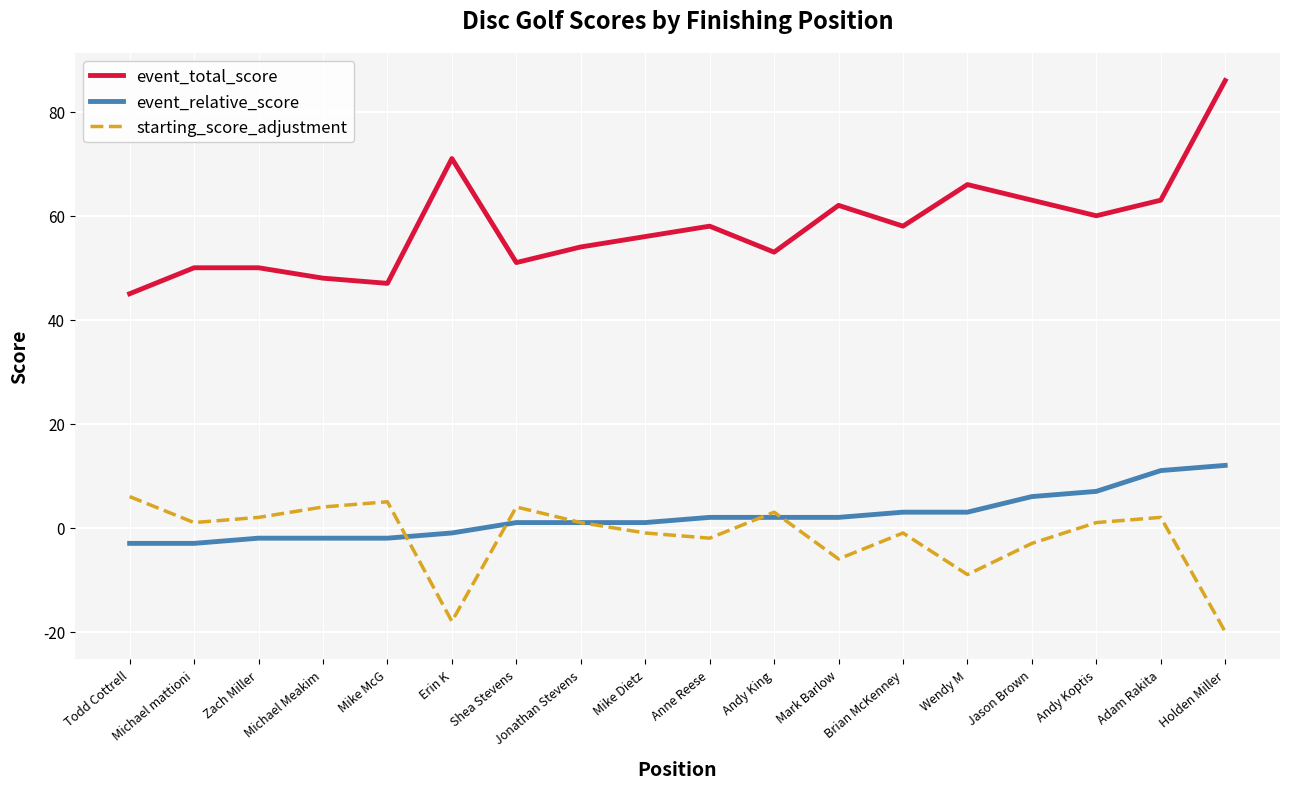

Reading right to left, what are all the values shown in this chart?

event_total_score: Holden Miller=86	Adam Rakita=63	Andy Koptis=60	Jason Brown=63	Wendy M=66	Brian McKenney=58	Mark Barlow=62	Andy King=53	Anne Reese=58	Mike Dietz=56	Jonathan Stevens=54	Shea Stevens=51	Erin K=71	Mike McG=47	Michael Meakim=48	Zach Miller=50	Michael mattioni=50	Todd Cottrell=45
event_relative_score: Holden Miller=12	Adam Rakita=11	Andy Koptis=7	Jason Brown=6	Wendy M=3	Brian McKenney=3	Mark Barlow=2	Andy King=2	Anne Reese=2	Mike Dietz=1	Jonathan Stevens=1	Shea Stevens=1	Erin K=-1	Mike McG=-2	Michael Meakim=-2	Zach Miller=-2	Michael mattioni=-3	Todd Cottrell=-3
starting_score_adjustment: Holden Miller=-20	Adam Rakita=2	Andy Koptis=1	Jason Brown=-3	Wendy M=-9	Brian McKenney=-1	Mark Barlow=-6	Andy King=3	Anne Reese=-2	Mike Dietz=-1	Jonathan Stevens=1	Shea Stevens=4	Erin K=-18	Mike McG=5	Michael Meakim=4	Zach Miller=2	Michael mattioni=1	Todd Cottrell=6